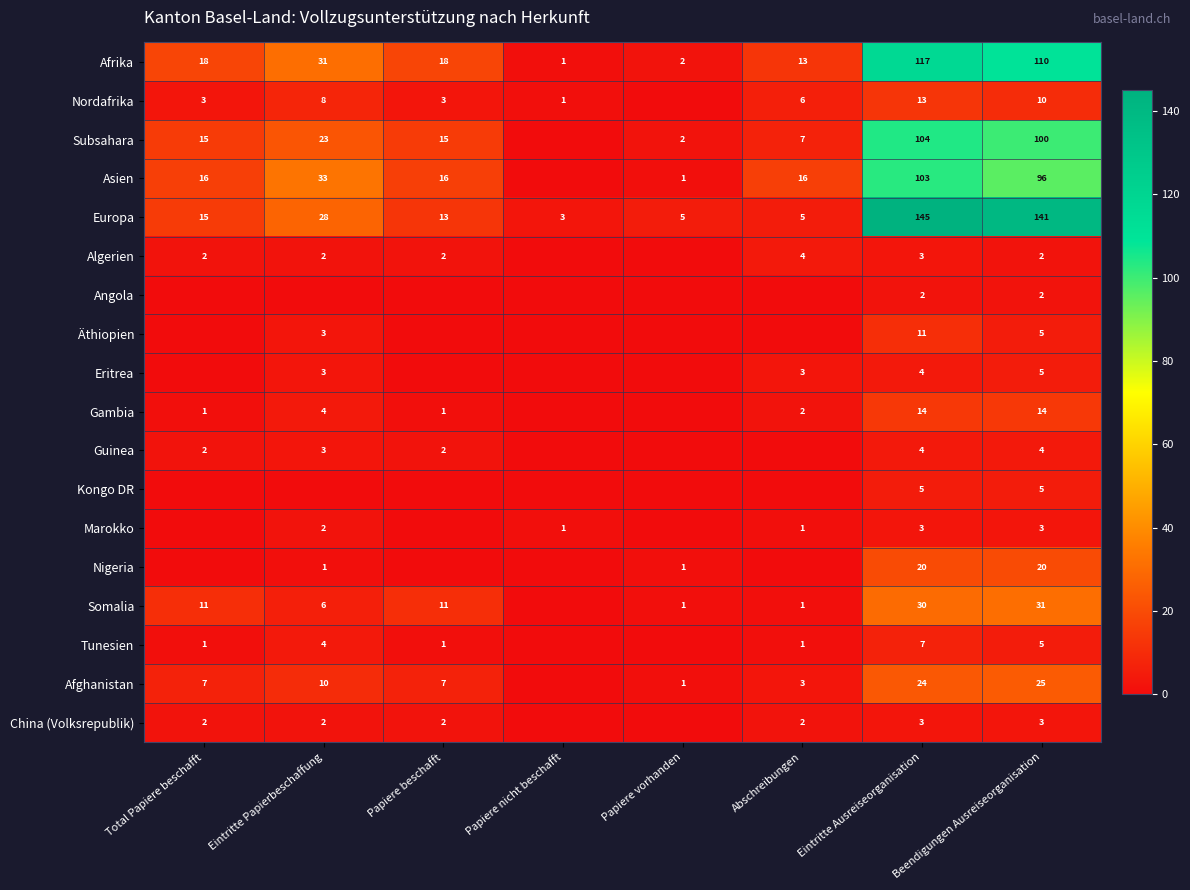

Which label corresponds to the largest value in the chart?

Eintritte Ausreiseorganisation